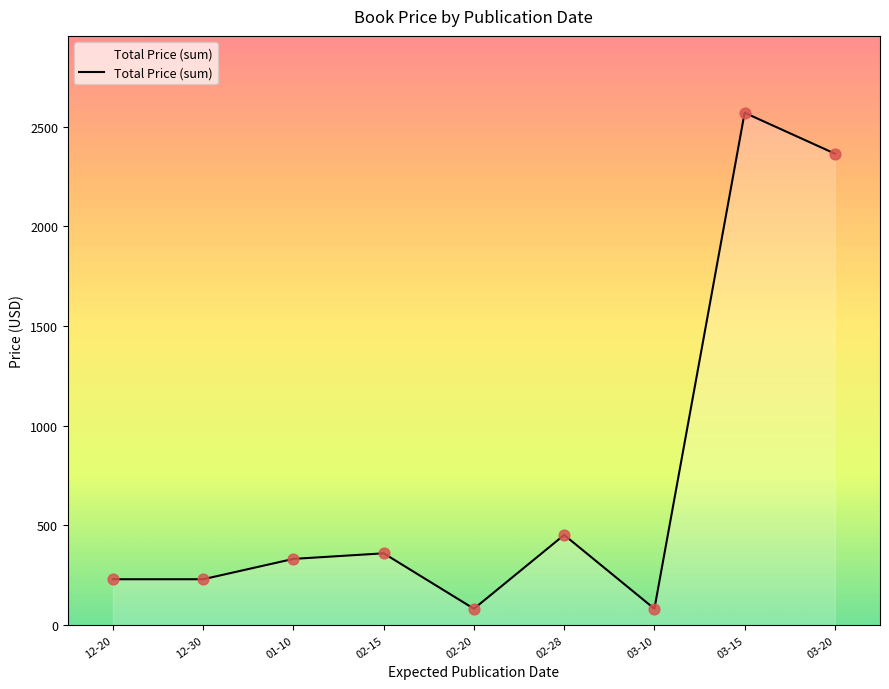

Approximately how many times larger is the value at 03-15 compared to 03-20?

1.1